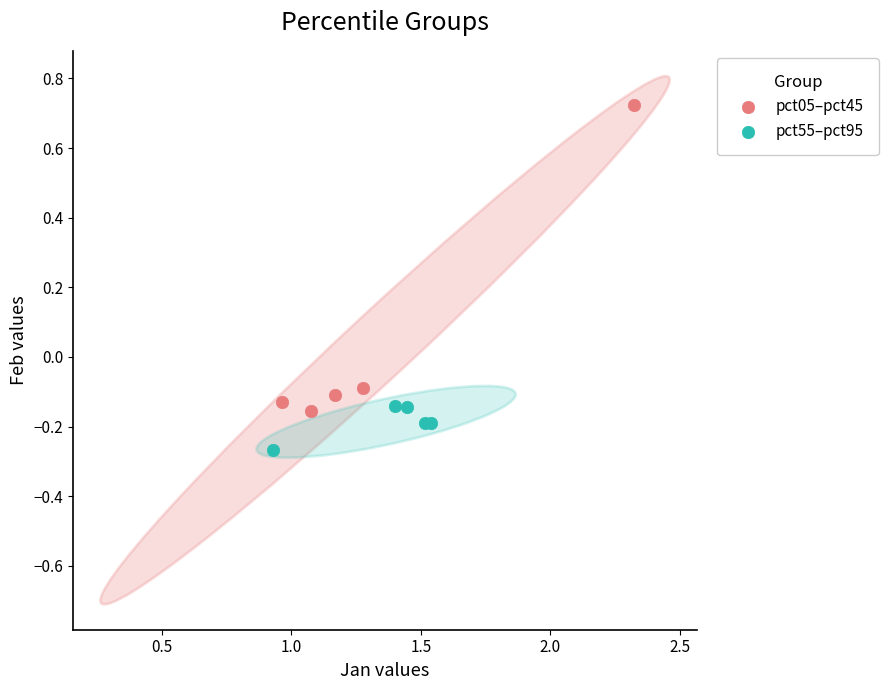

What are all the series names shown in the legend?

pct05–pct45, pct55–pct95